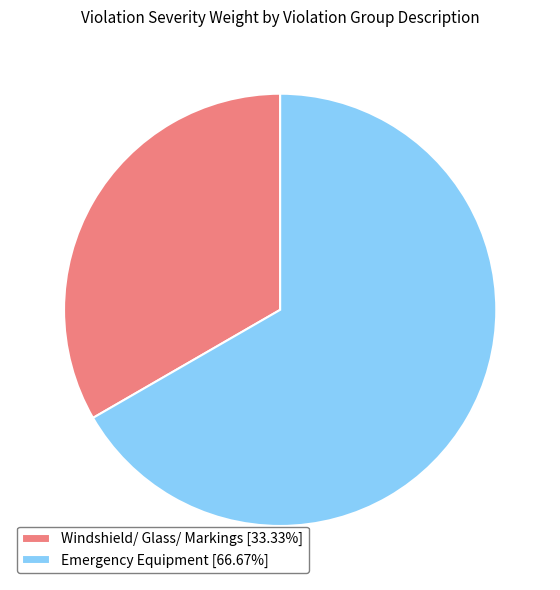

How many slices are in this pie chart?

2